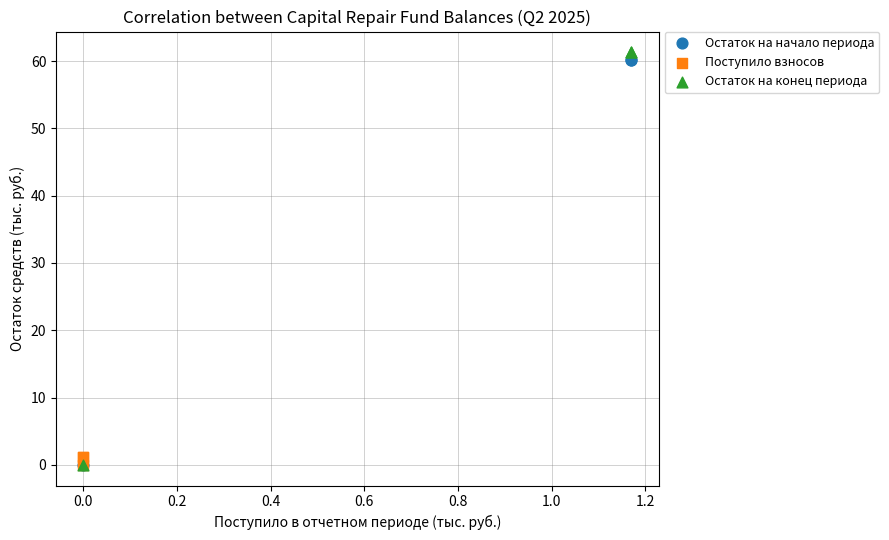

Which series has the widest spread of Y values?

Остаток на конец периода